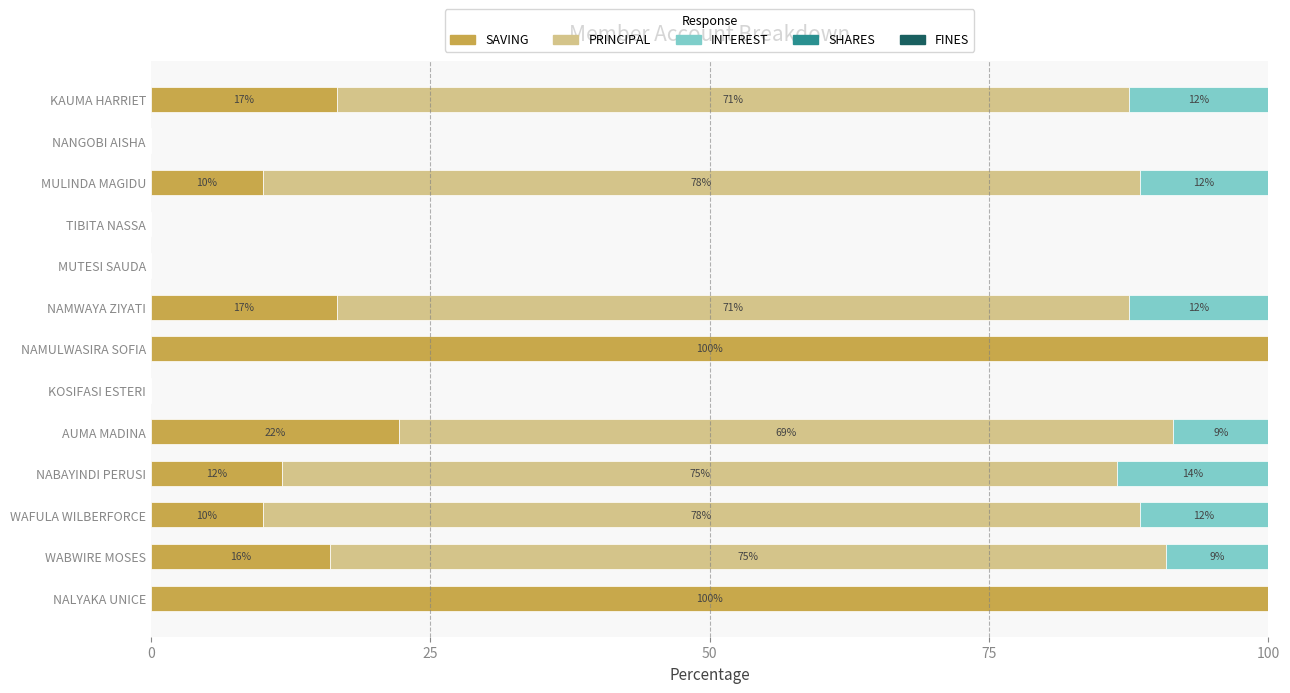

Which series has the largest range (max minus min)?

SAVING